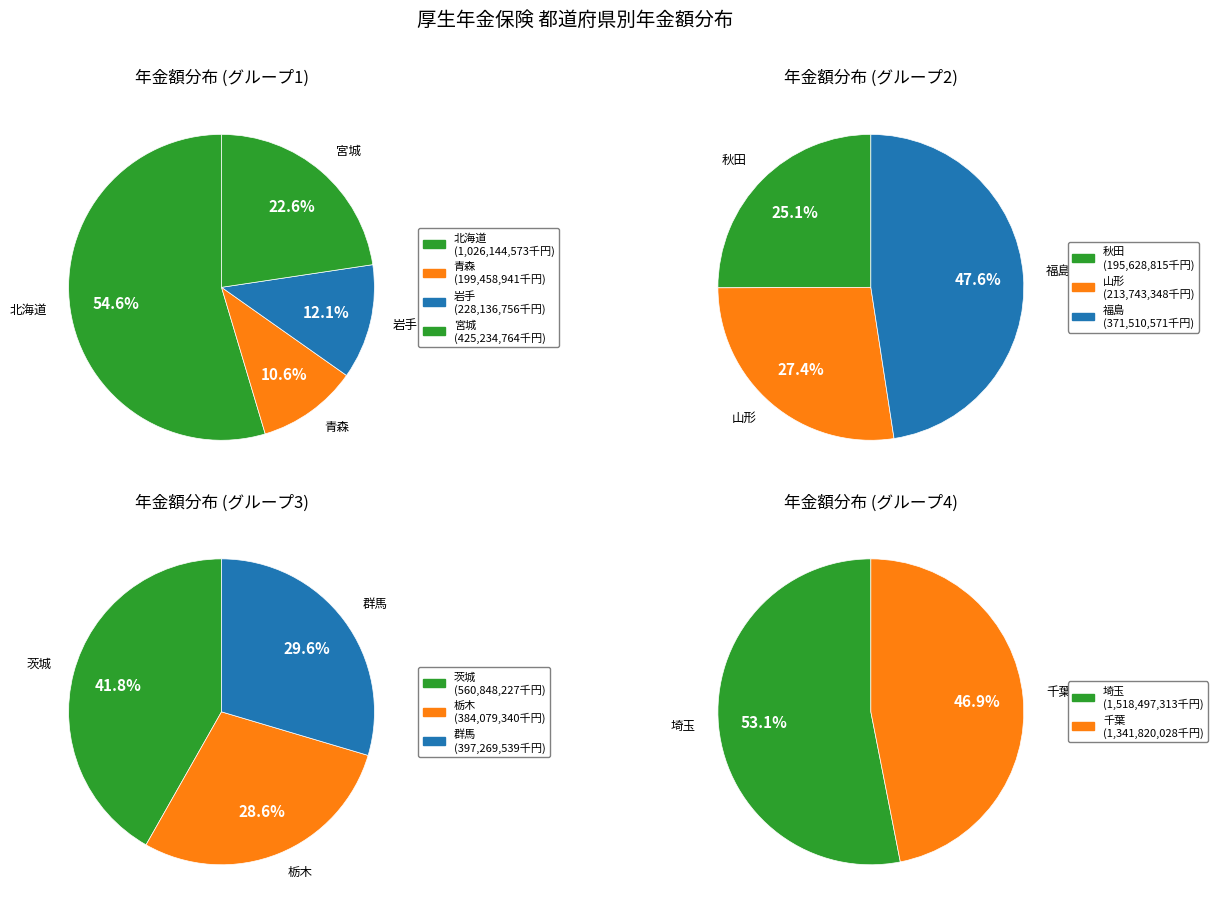

How many segments does this pie chart have?

12